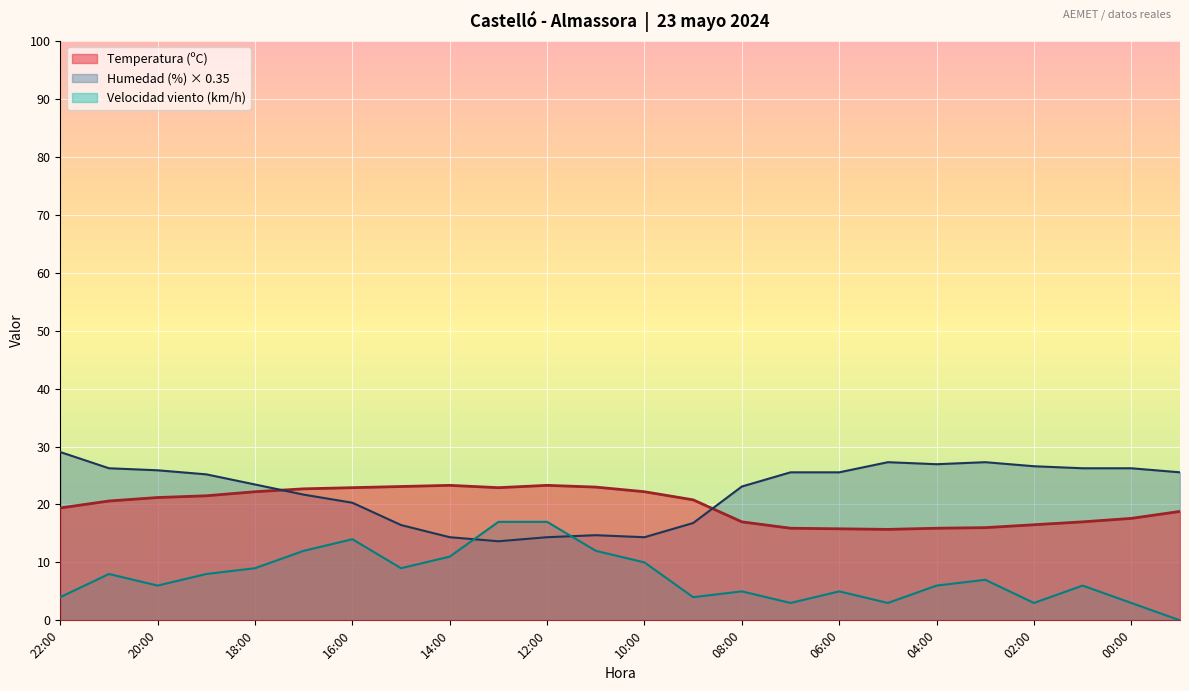

True or false: Velocidad del viento (km/h) has a value of 0.8 at 09:00.

False